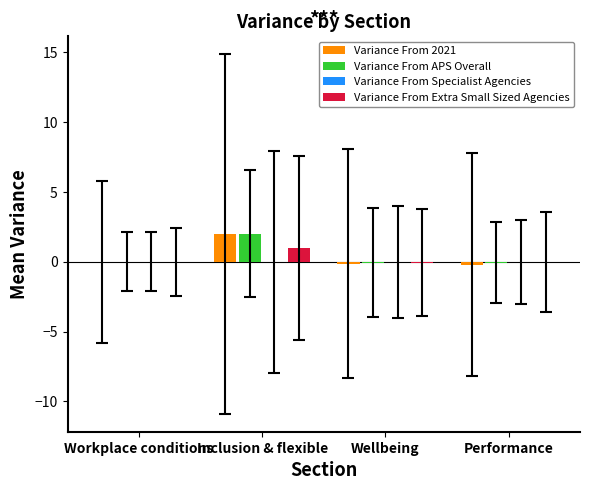

What is the greatest value displayed?

2.0